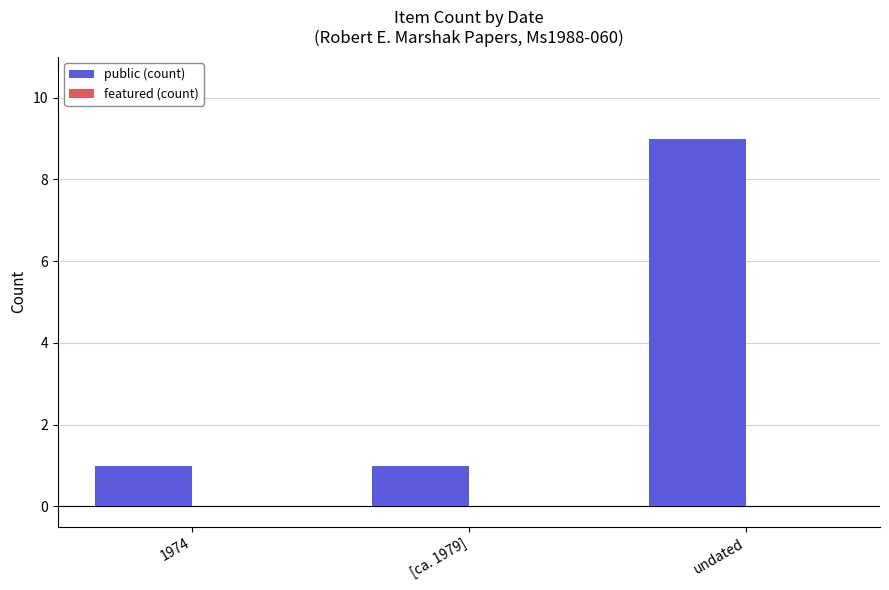

Does the chart contain stacked bars?

No